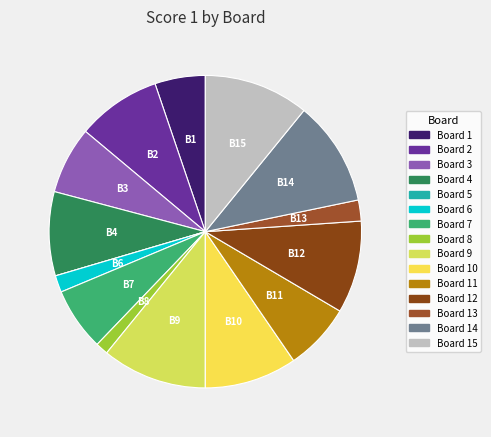

Rank the categories by value from highest to lowest.

Board 9, Board 14, Board 15, Board 10, Board 12, Board 2, Board 4, Board 3, Board 11, Board 7, Board 1, Board 13, Board 6, Board 8, Board 5